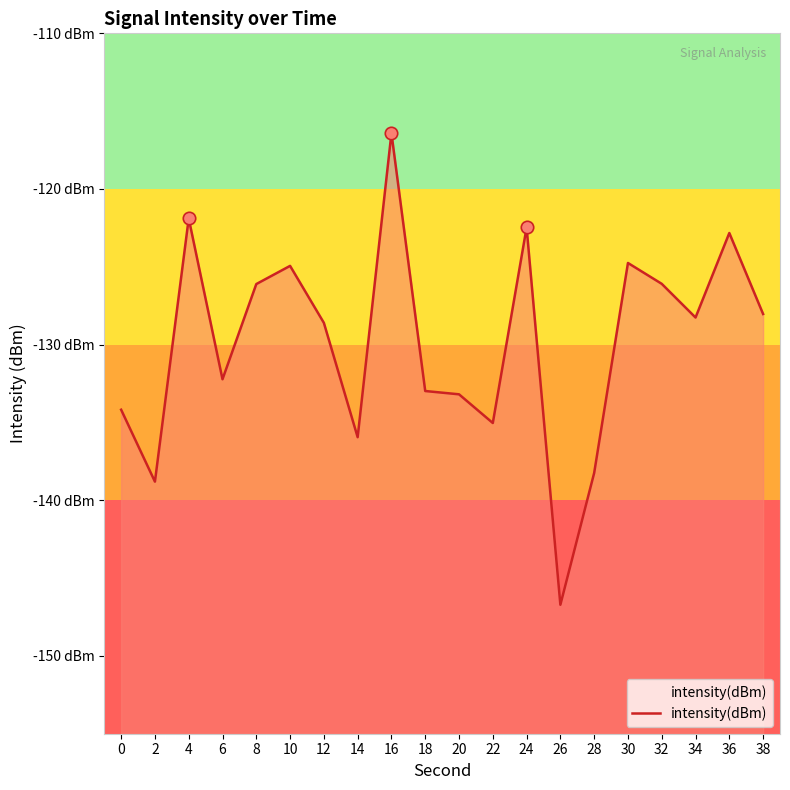

Which has a higher value, 36 or 38?

36